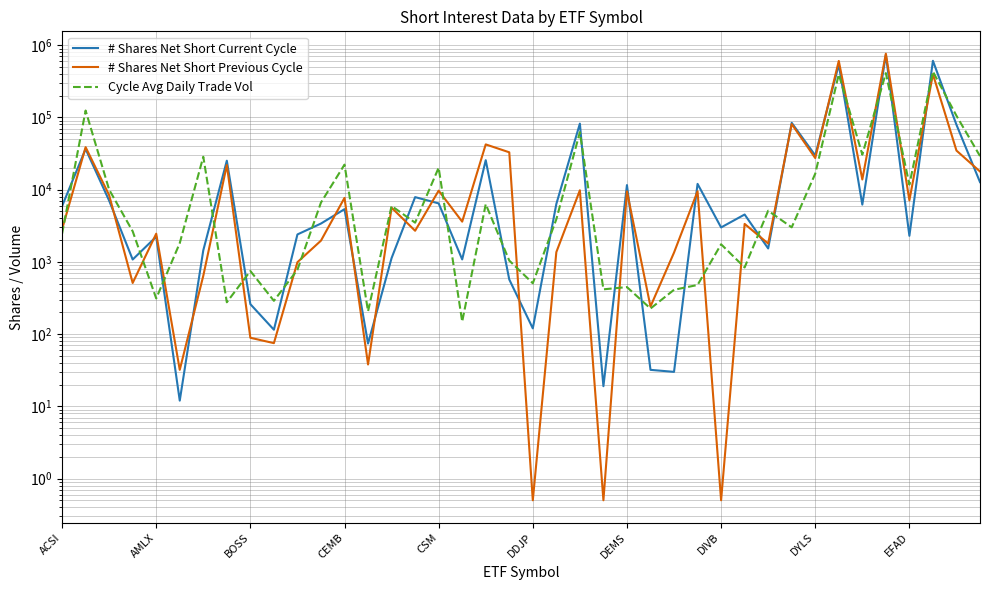

How many data points in # Shares Net Short Previous Cycle are above 5632?

19